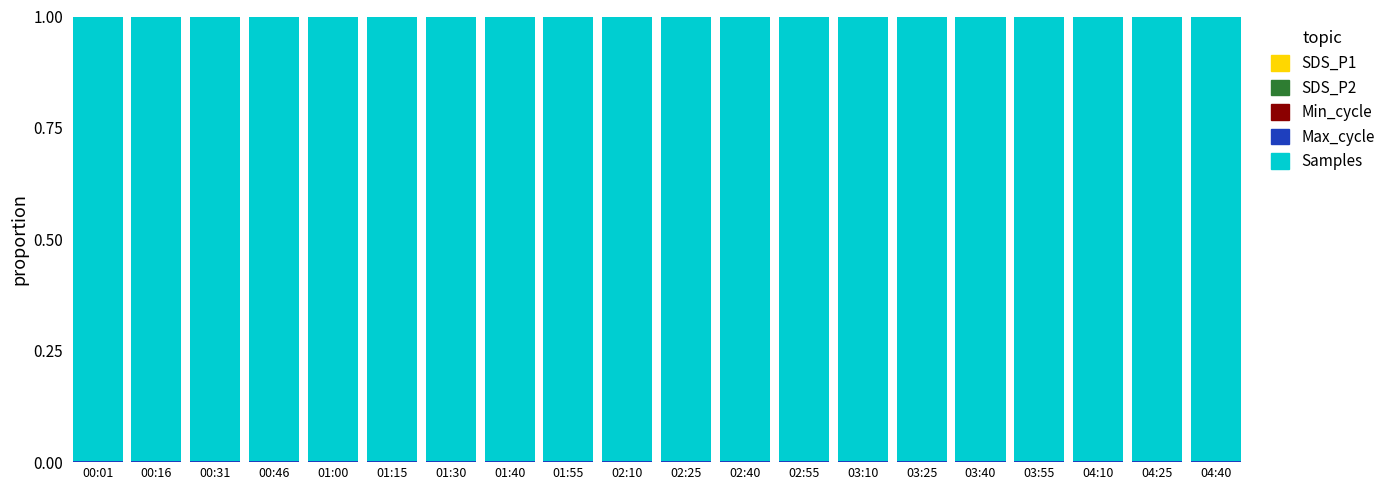

What is the label of the 2nd bar from the right?

04:25